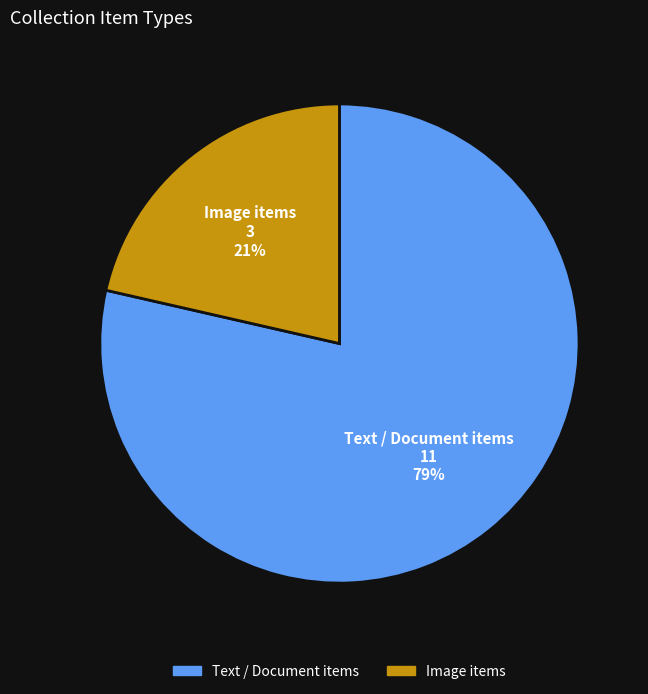

To the nearest percent, what is the average slice percentage?

50%